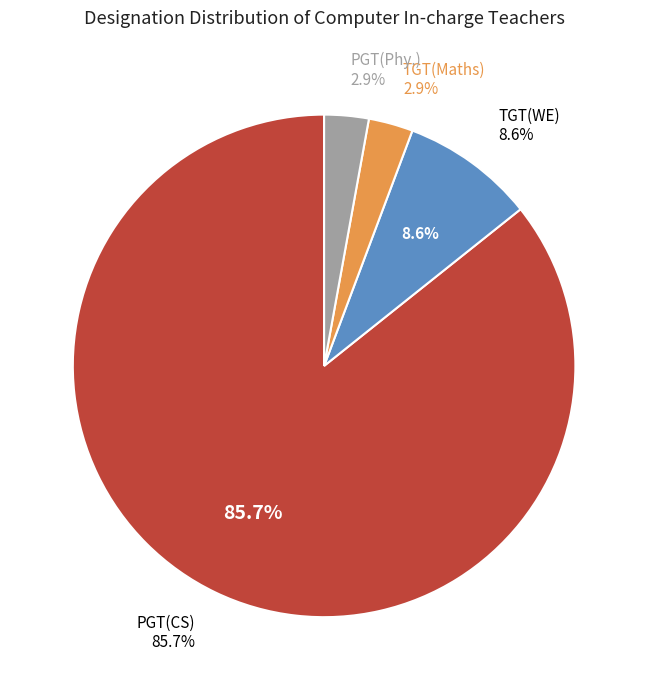

Which category has the smallest portion of the pie?

TGT(Maths)